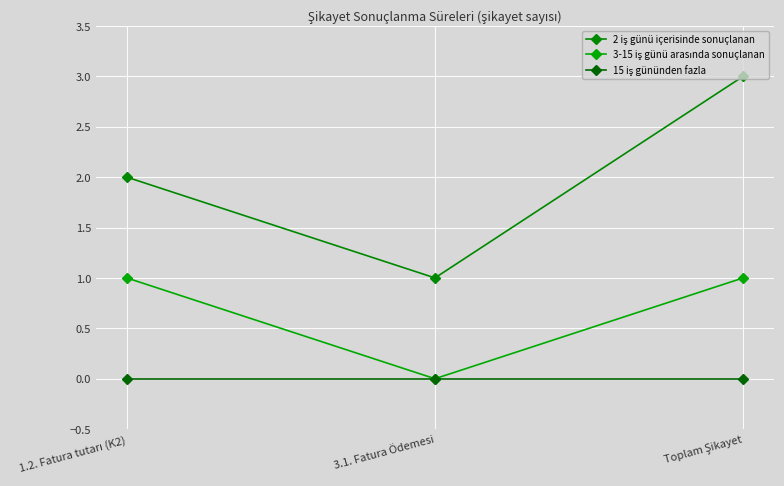

List the series in order of their overall mean, lowest first.

15 iş gününden fazla, 3-15 iş günü arasında sonuçlanan, 2 iş günü içerisinde sonuçlanan